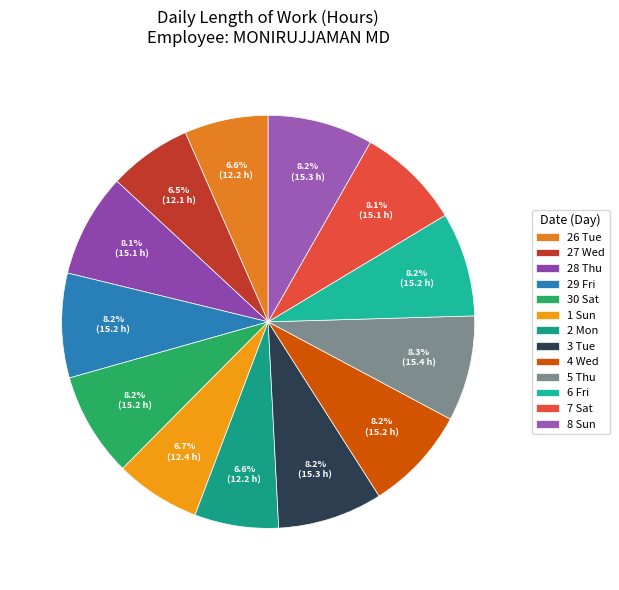

Is it true that 5 Thu is 18% of the pie?

False